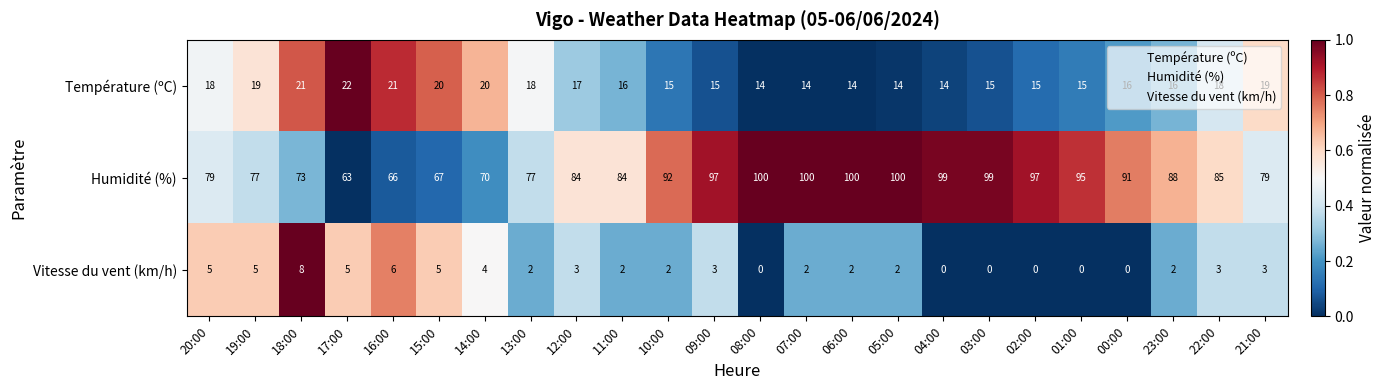

At 14:00, list the series in order from smallest to largest.

Vitesse du vent (km/h), Température (ºC), Humidité (%)